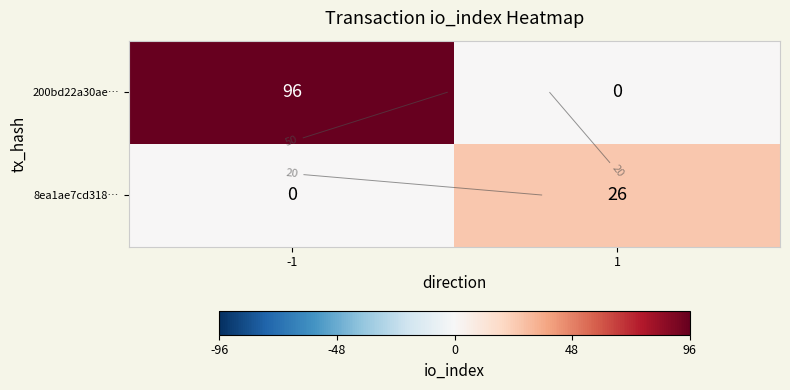

At how many categories does at least one series exceed 43?

1